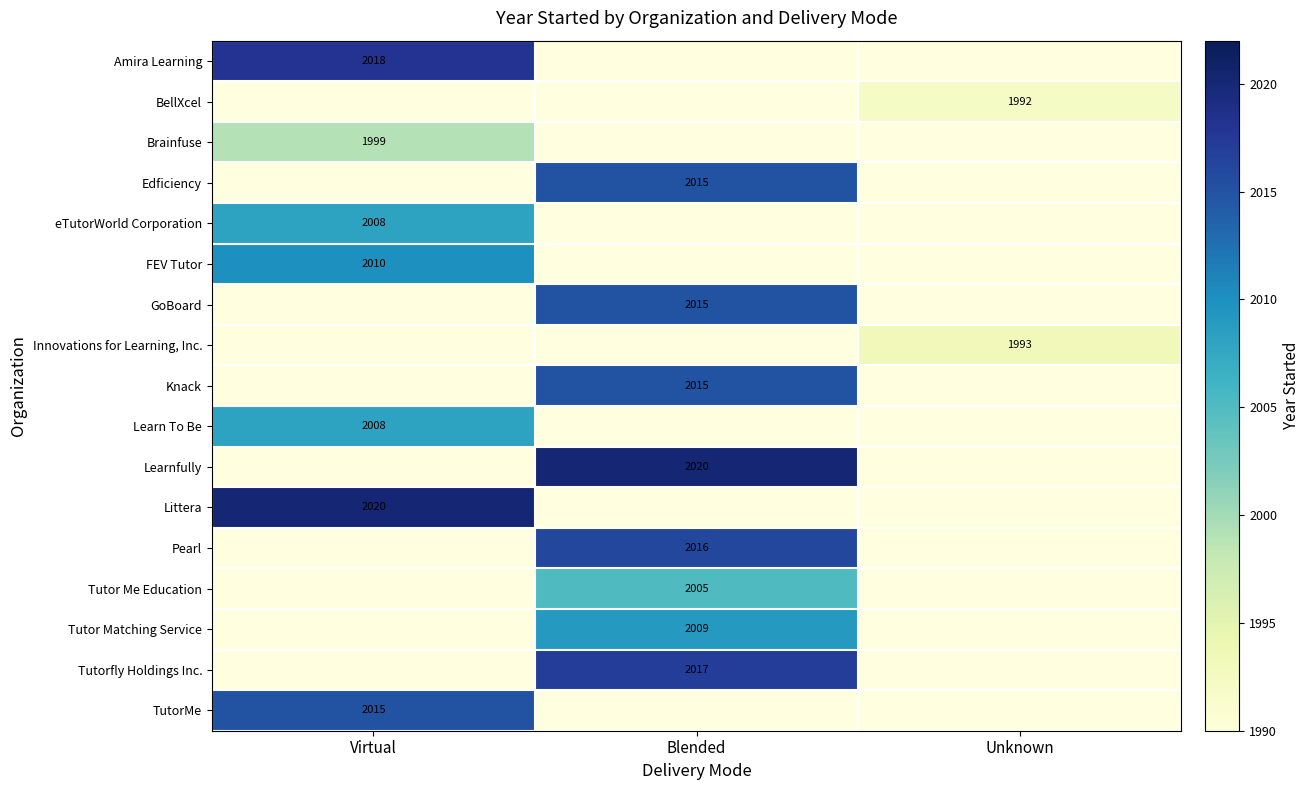

The value of Edficiency at Blended is 3072. True or false?

False